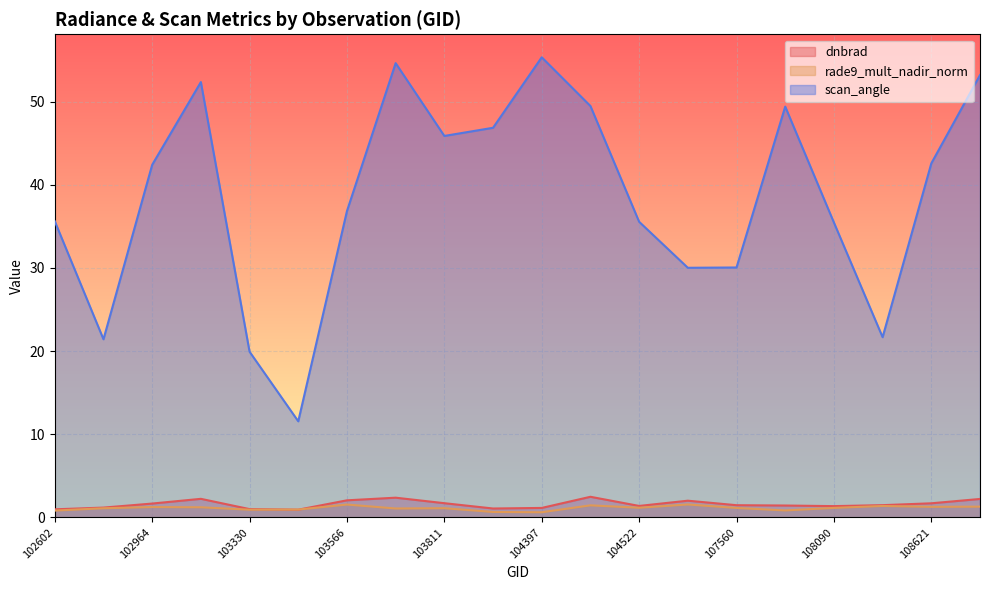

At which category is the sum across all series the highest?

103694